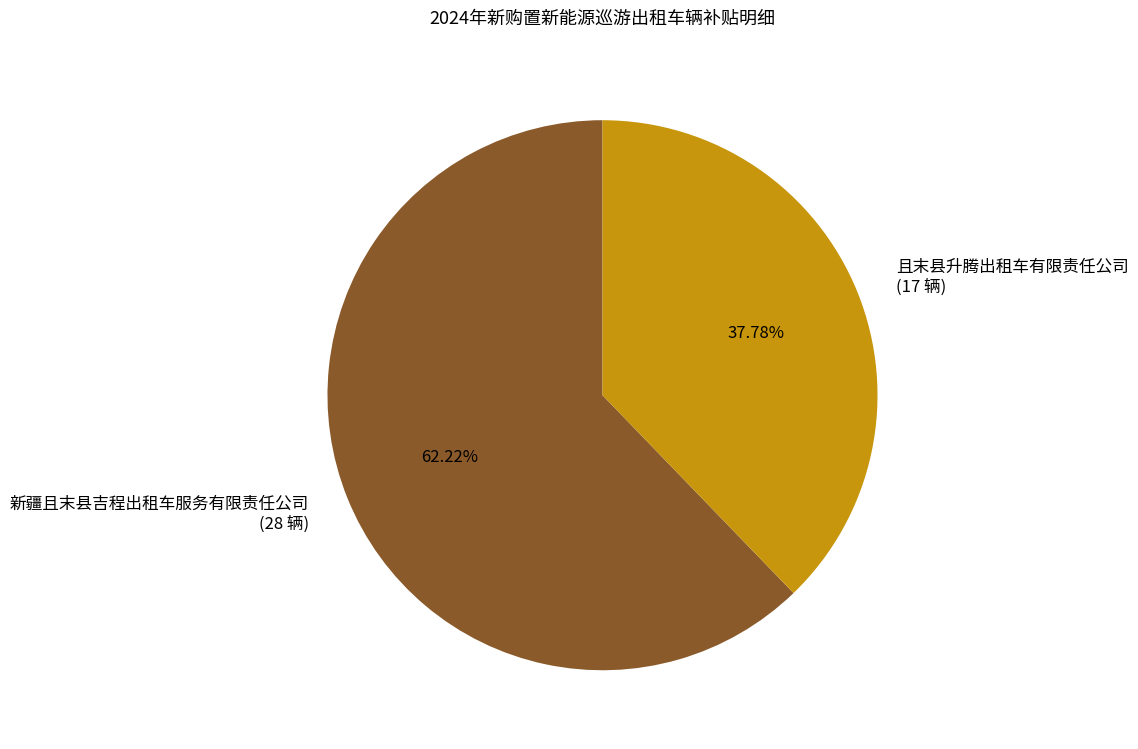

To the nearest percent, what percentage of the pie is 新疆且末县吉程出租车服务有限责任公司?

62%